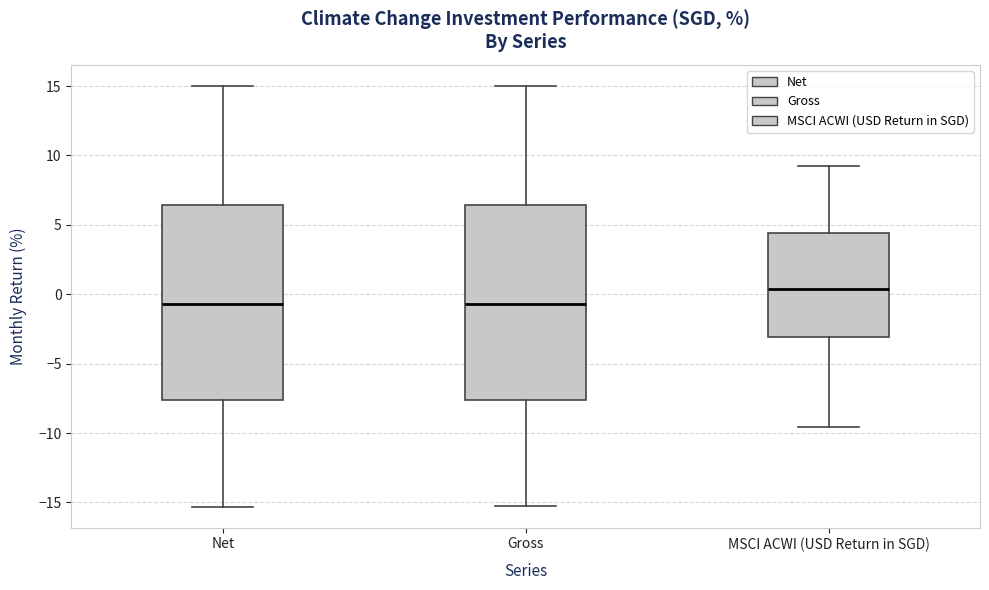

Which box has the highest median line?

MSCI ACWI (USD Return in SGD)